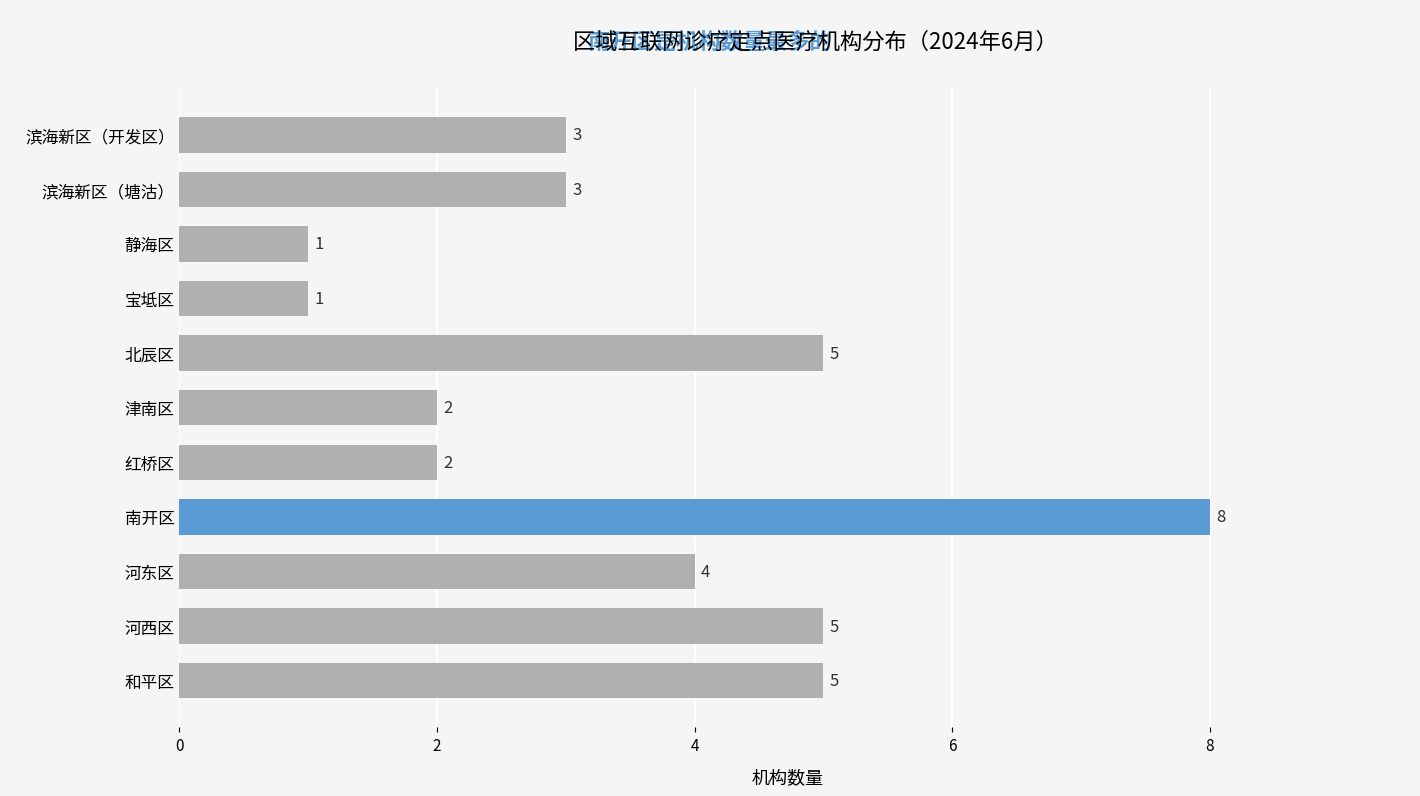

At which label is the value closest to 4?

河东区